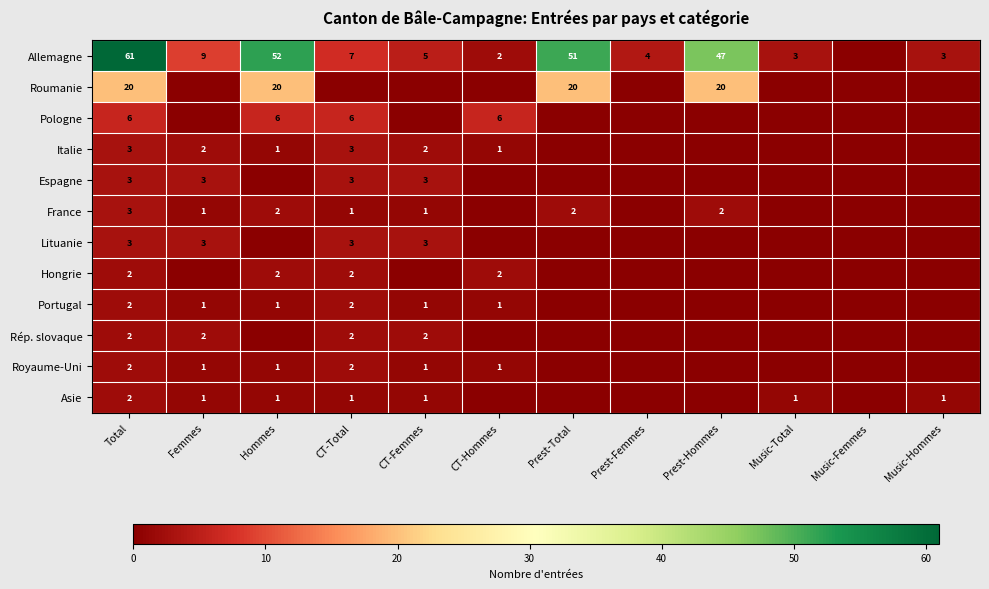

True or false: Lituanie has a value of 3 at CT-Total.

True